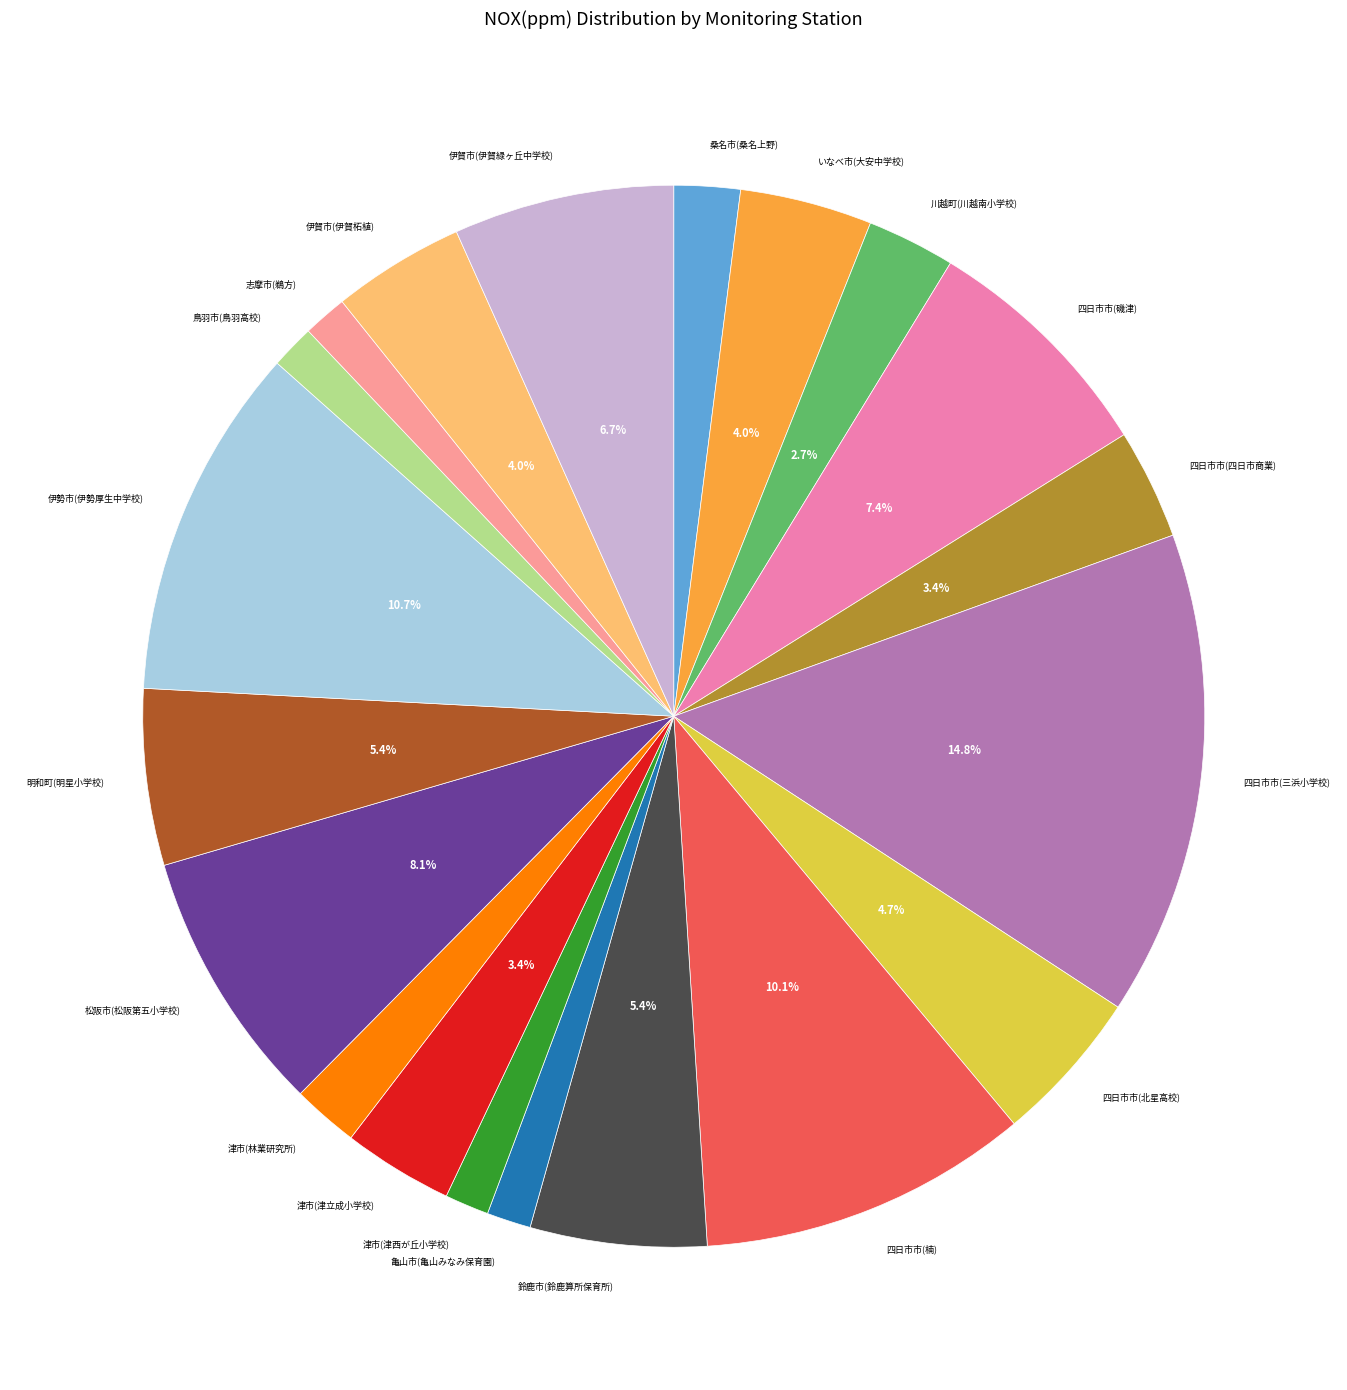

Which category has the biggest portion of the pie?

四日市市(三浜小学校)